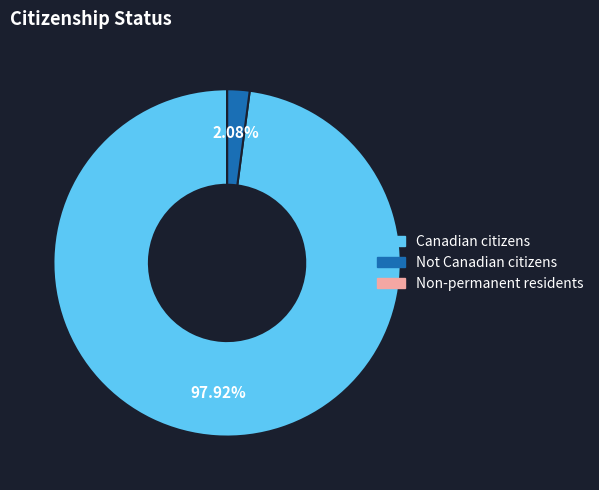

What is the largest slice in the pie chart?

Canadian citizens